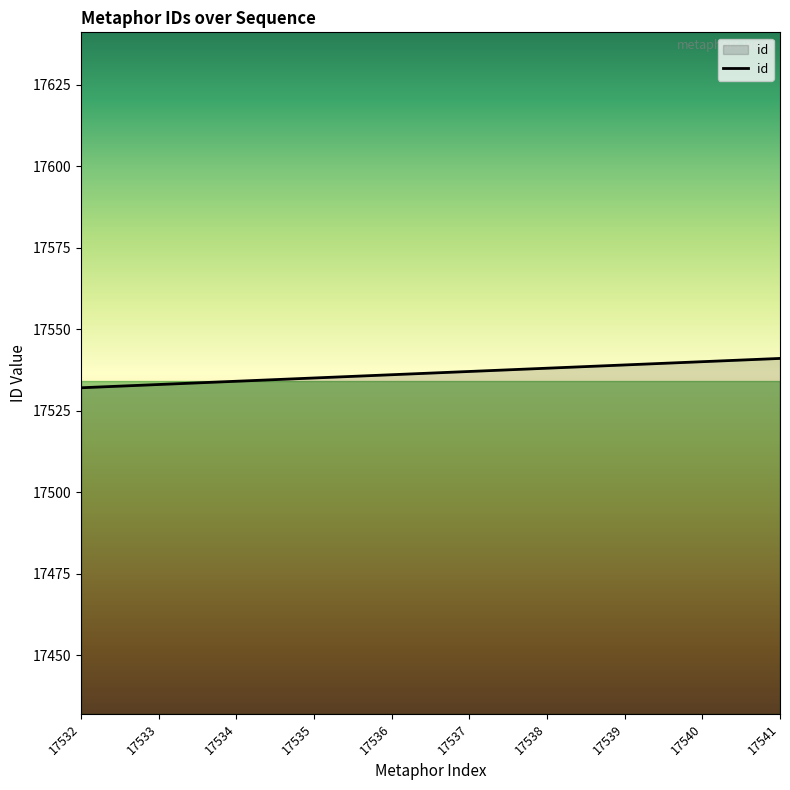

True or false: the data shows 25093 at 17533.

False